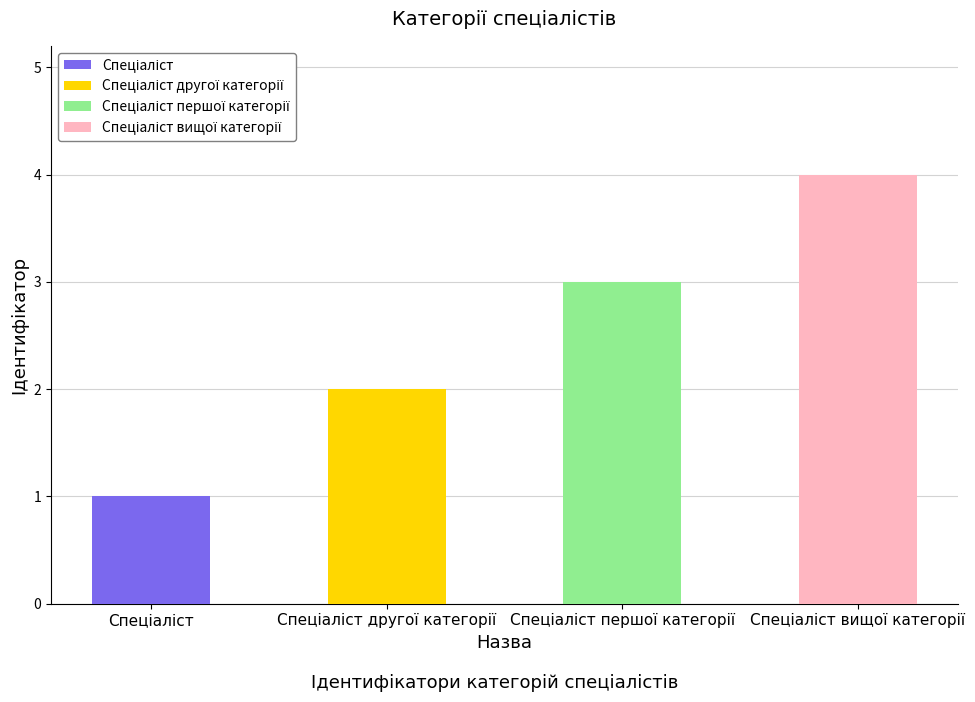

What is the maximum value shown in the chart?

4